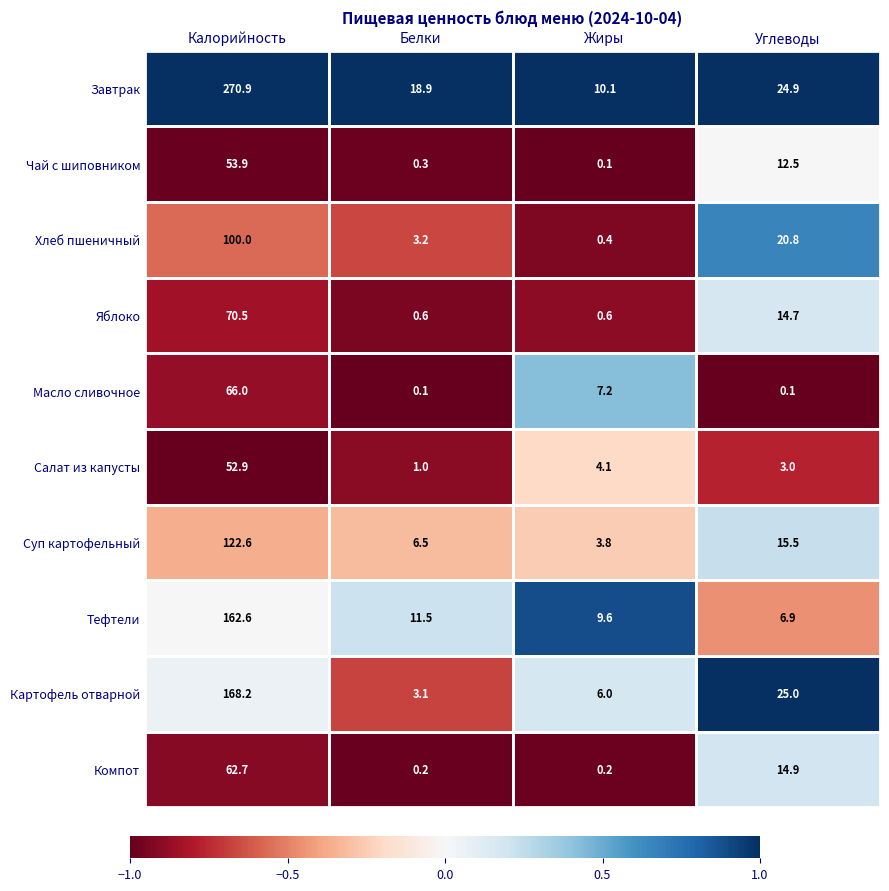

What is the average value of the Масло сливочное series?

18.4